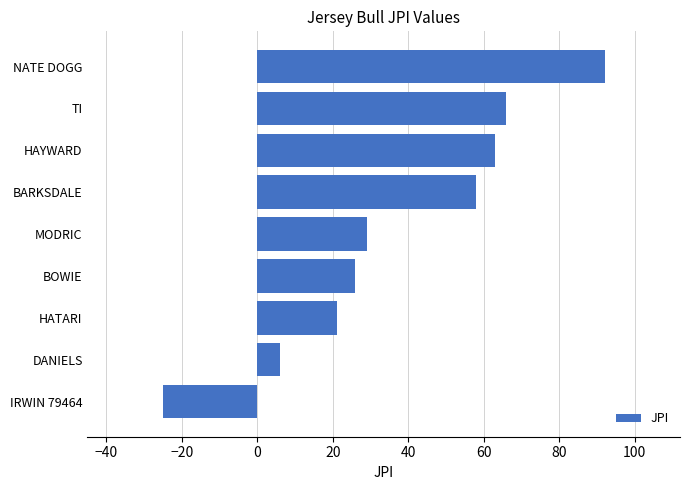

Reading bottom to top, list all the values displayed in this chart.

IRWIN 79464=-25	DANIELS=6	HATARI=21	BOWIE=26	MODRIC=29	BARKSDALE=58	HAYWARD=63	TI=66	NATE DOGG=92